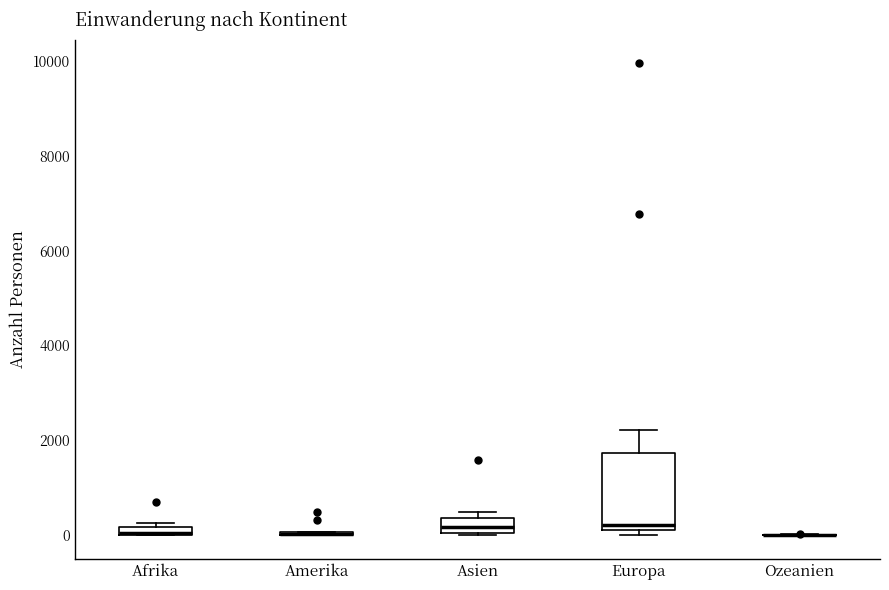

Where is the lower edge of the box for Asien on the y-axis? The values are not printed on the chart, so give them approximately, as read against the axis.

0